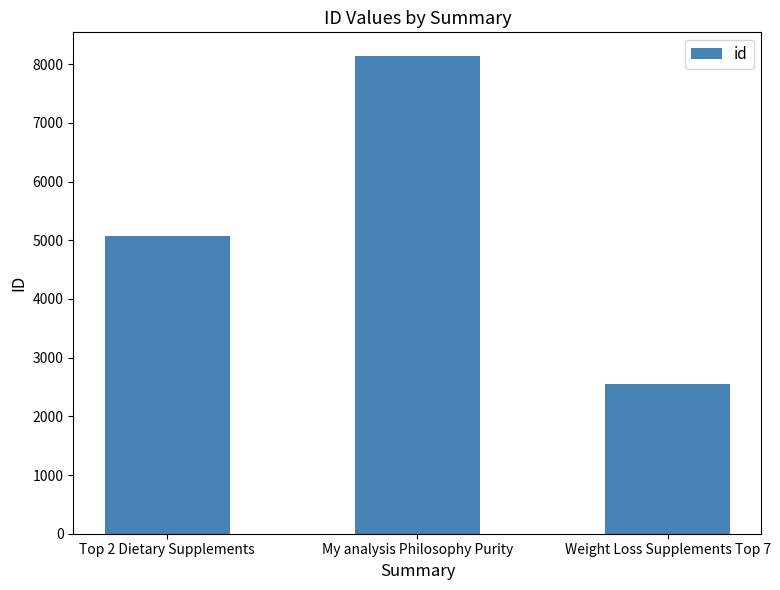

What is the sum of the values at Top 2 Dietary Supplements and Weight Loss Supplements Top 7?

7609